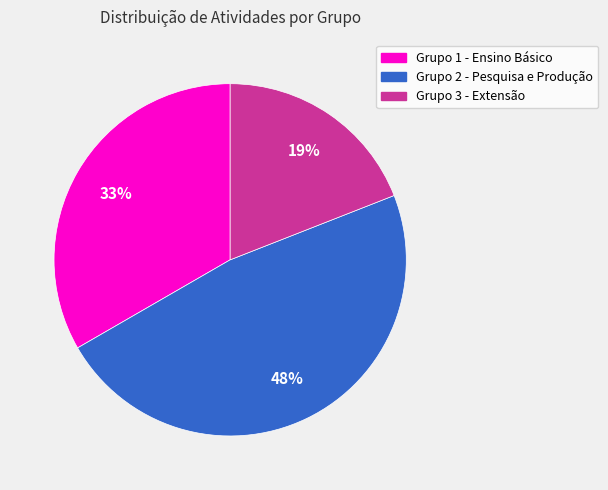

Does any single category account for the majority?

No